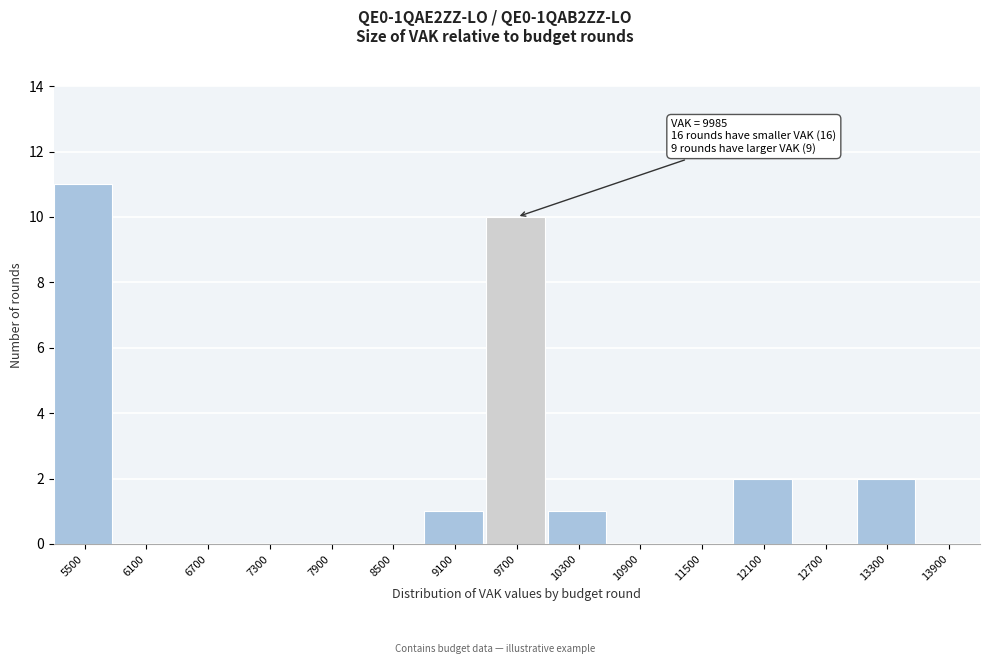

Reading left to right, extract all data points from this chart.

5500=11	6100=0	6700=0	7300=0	7900=0	8500=0	9100=1	9700=10	10300=1	10900=0	11500=0	12100=2	12700=0	13300=2	13900=0